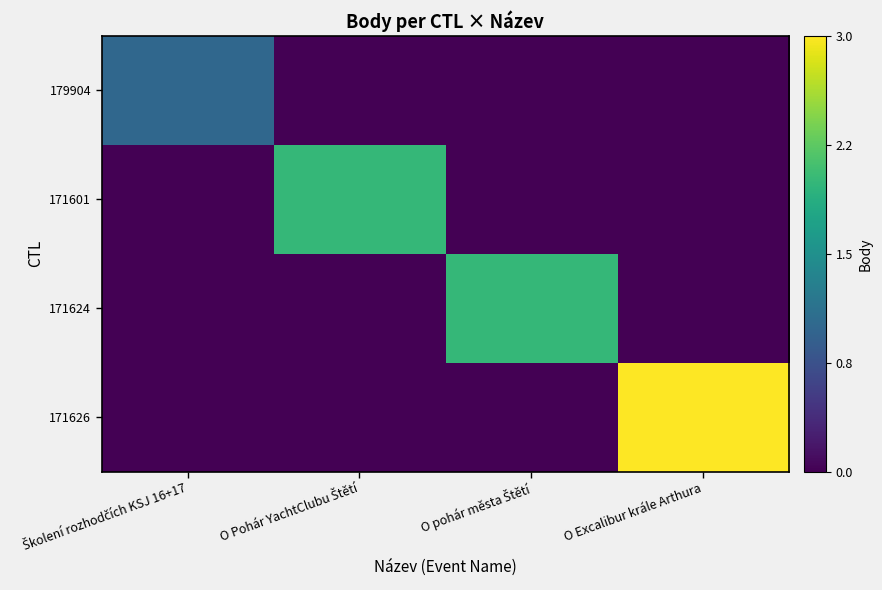

Which series has the largest total across all categories?

171626